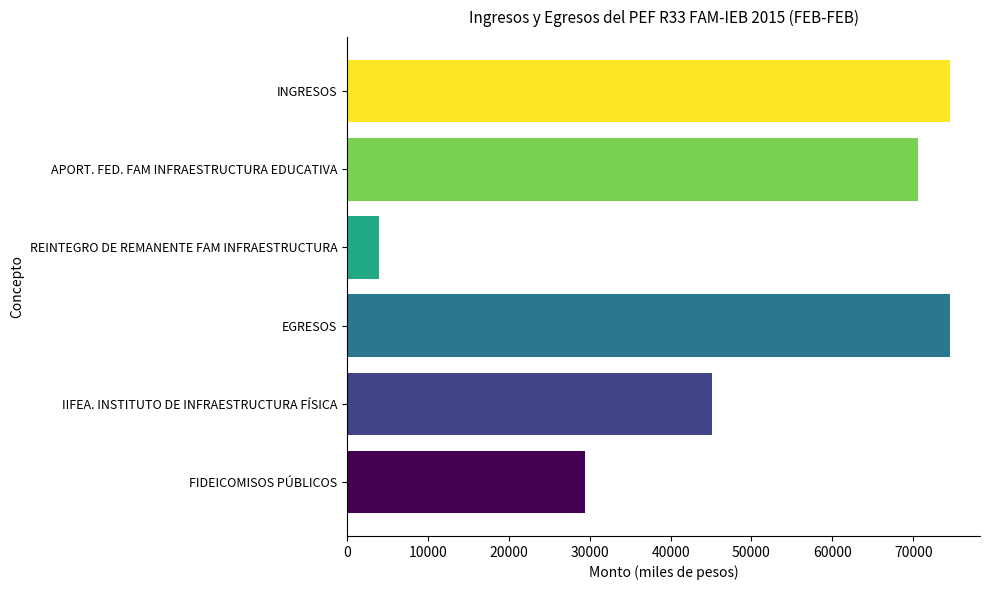

At which category does the chart reach its minimum across all series?

REINTEGRO DE REMANENTE FAM INFRAESTRUCTURA